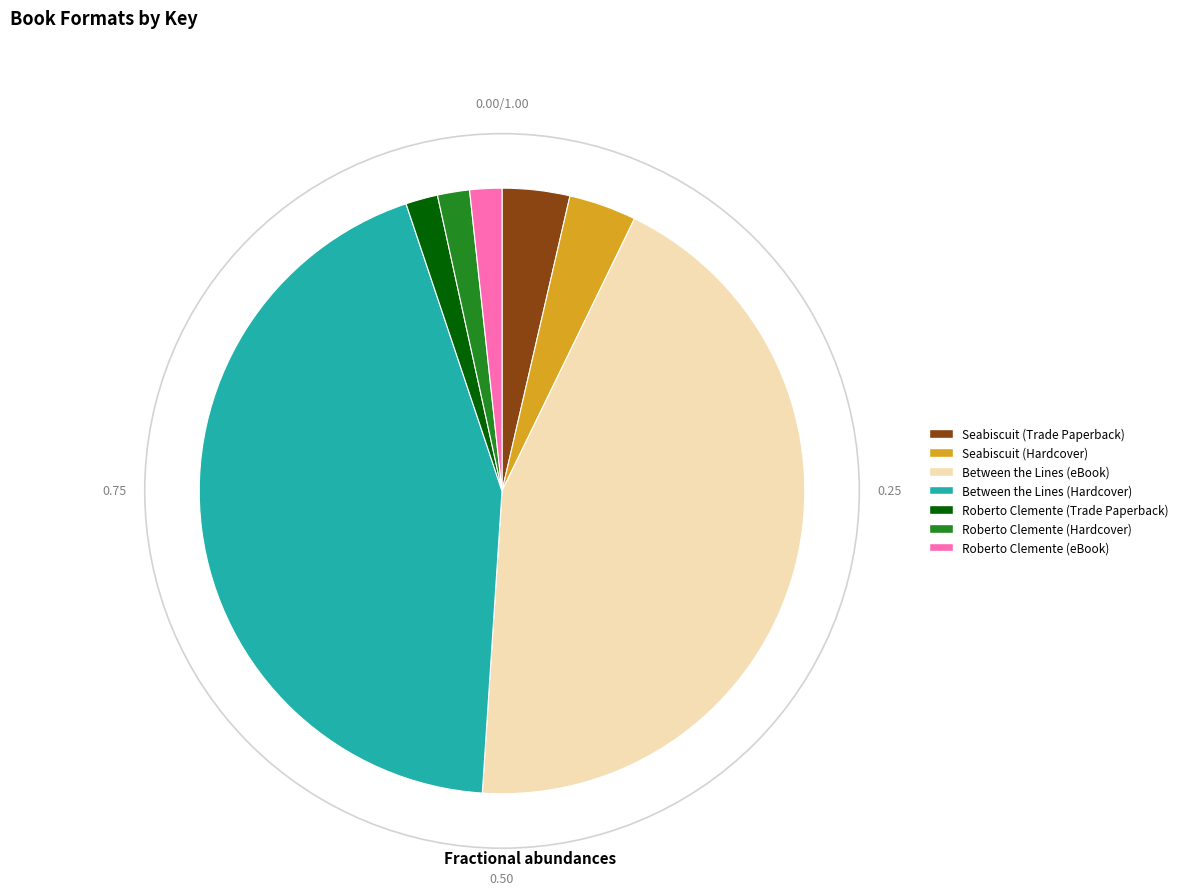

The Between the Lines (Hardcover) slice represents 44% of the pie. True or false?

True